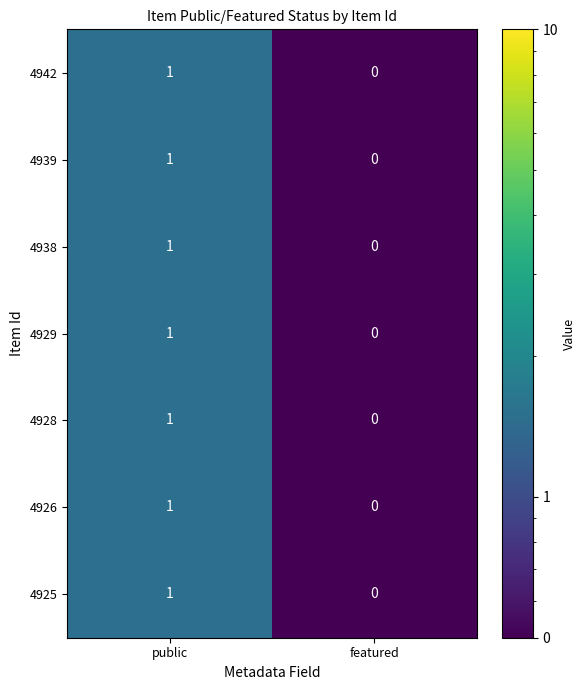

Reading left to right, list all the values displayed in this chart.

4942: 1	0
4939: 1	0
4938: 1	0
4929: 1	0
4928: 1	0
4926: 1	0
4925: 1	0